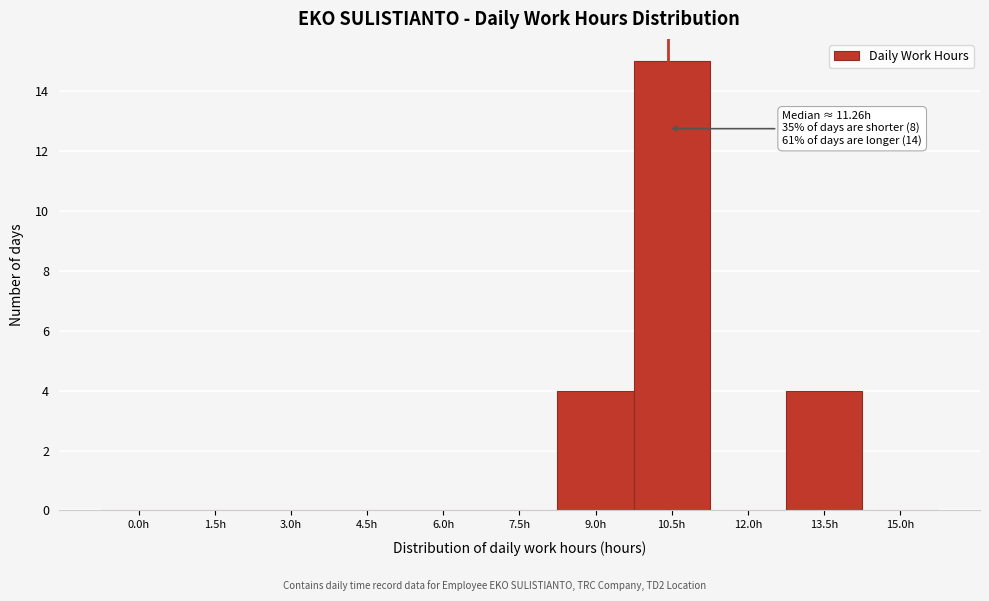

Reading right to left, what are all the values shown in this chart?

15.0h=0	13.5h=4	12.0h=0	10.5h=15	9.0h=4	7.5h=0	6.0h=0	4.5h=0	3.0h=0	1.5h=0	0.0h=0